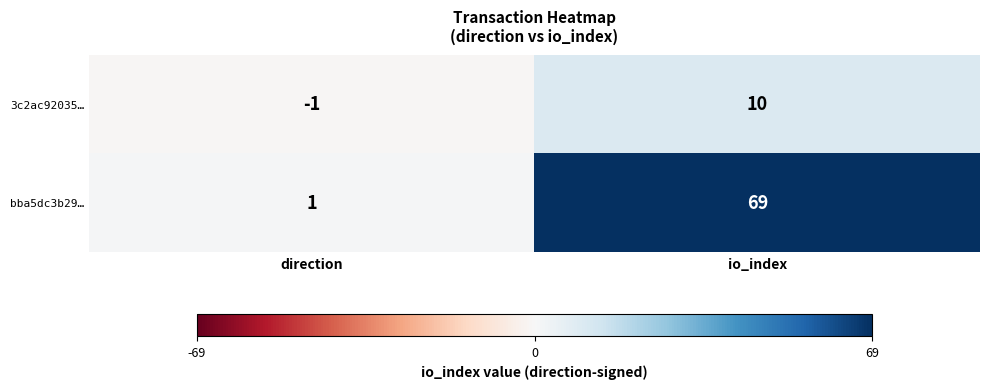

At how many categories does at least one series exceed 0?

2